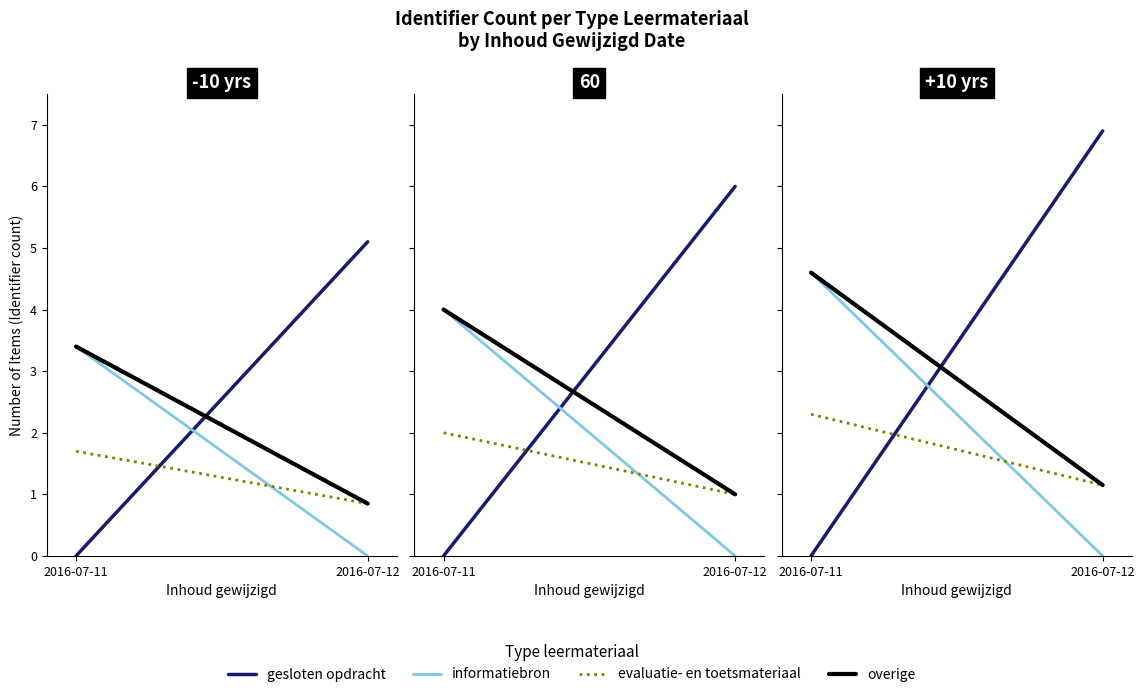

Reading left to right, extract all data points from this chart.

gesloten opdracht: 2016-07-11=0.0	2016-07-12=6.9
informatiebron: 2016-07-11=4.6	2016-07-12=0.0
evaluatie- en toetsmateriaal: 2016-07-11=2.3	2016-07-12=1.1
overige: 2016-07-11=4.6	2016-07-12=1.1